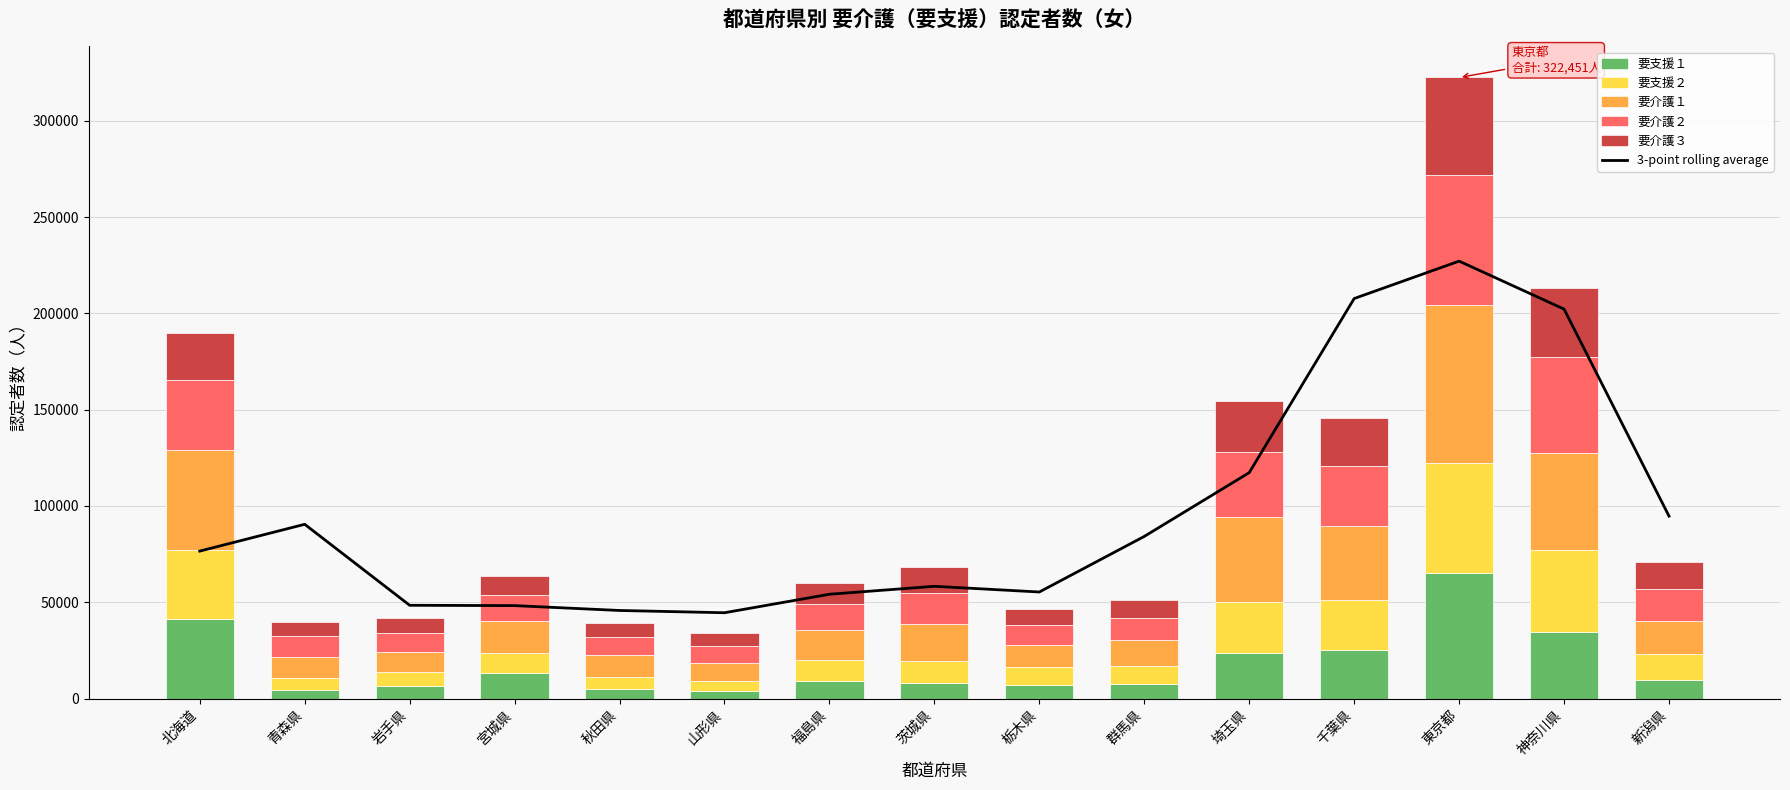

Where is 要介護２ nearest to the value 38179?

北海道